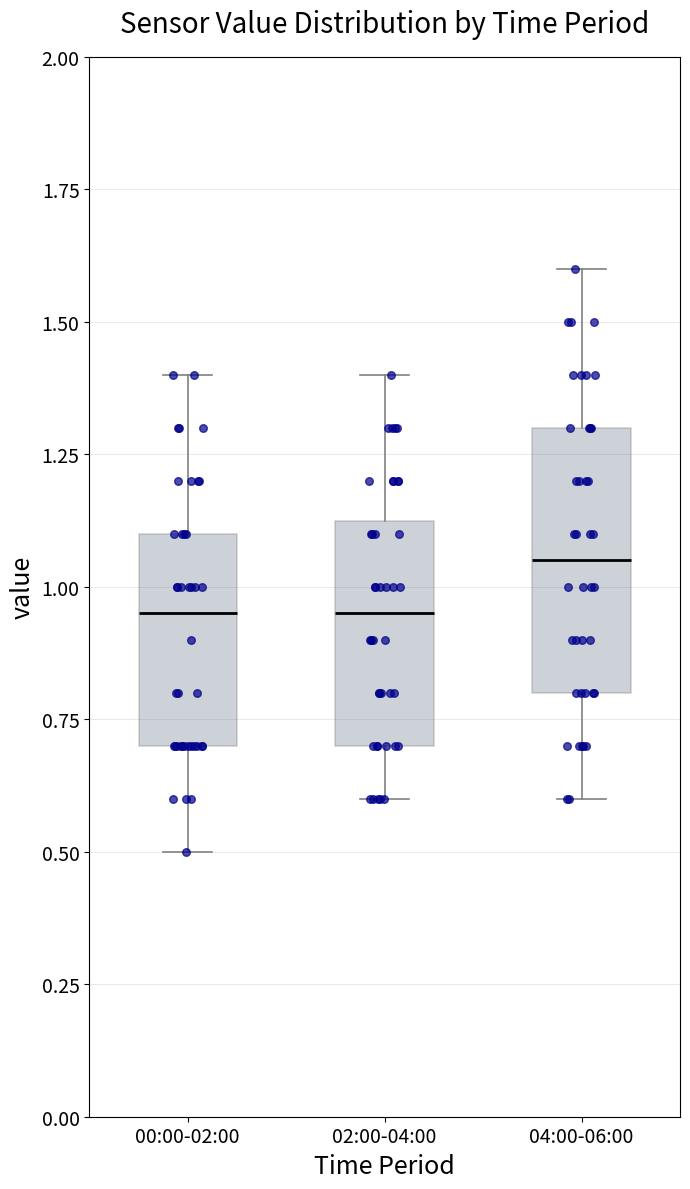

Which box has the highest median line?

04:00-06:00